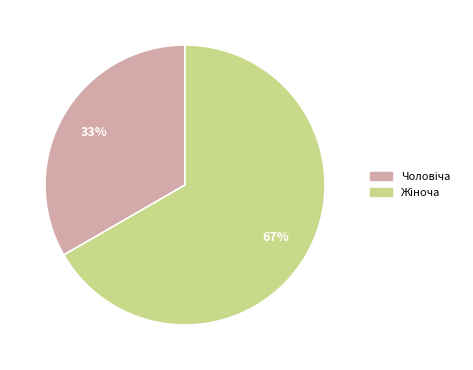

Is there a majority slice in this chart?

Yes